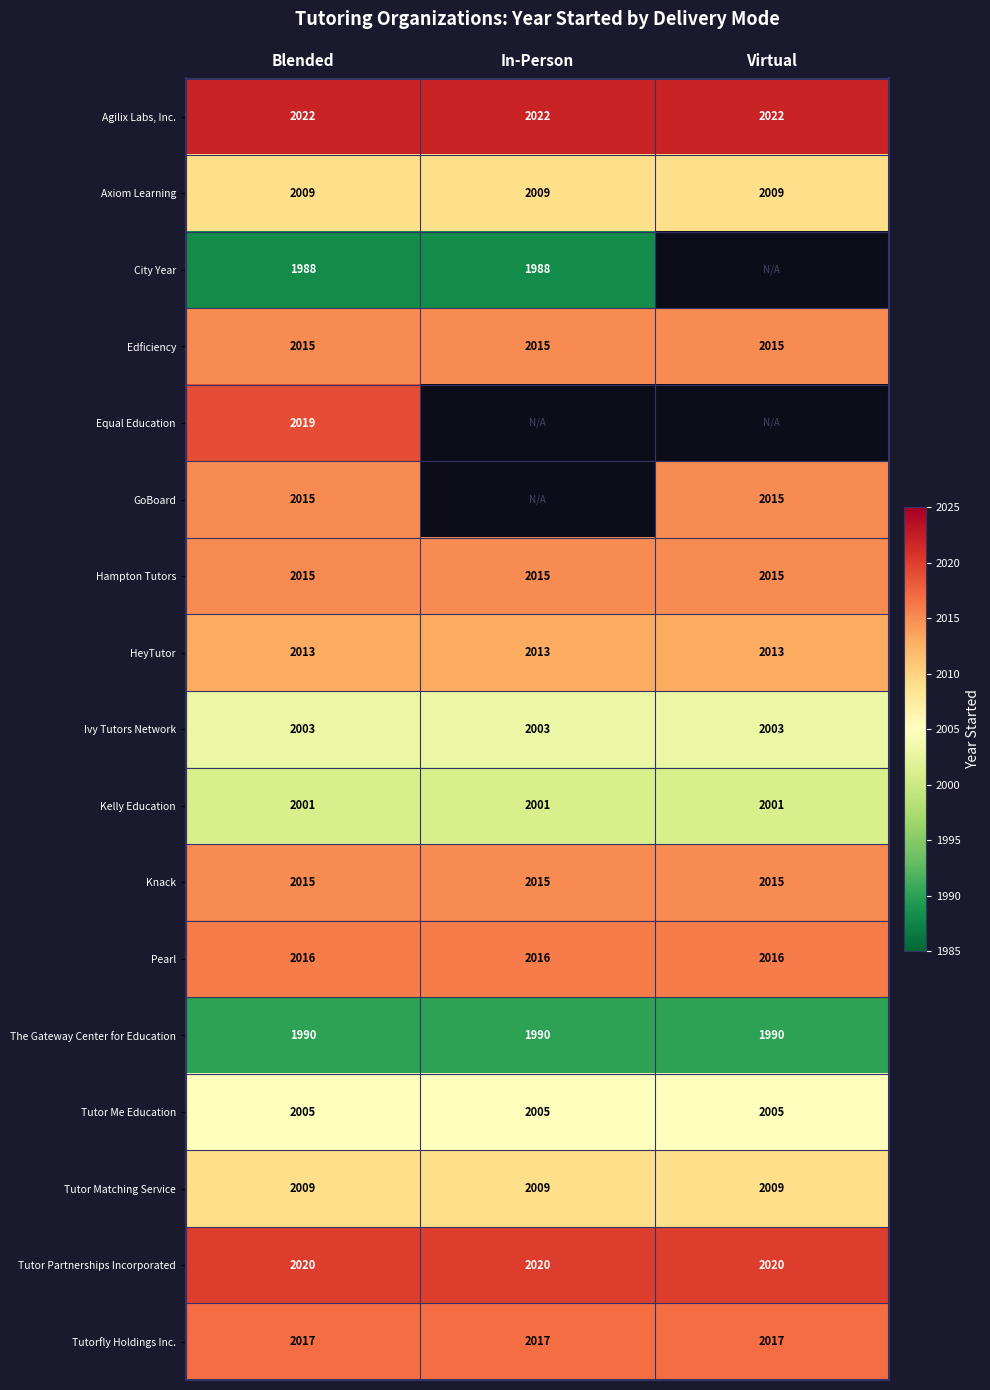

What is the sum of the Knack values at Blended and In-Person?

4030